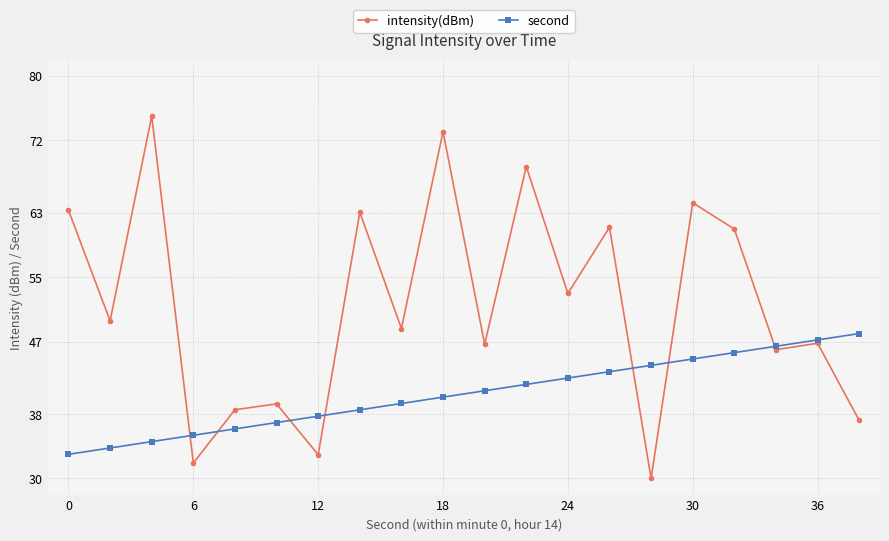

Which series has the largest range (max minus min)?

intensity(dBm)